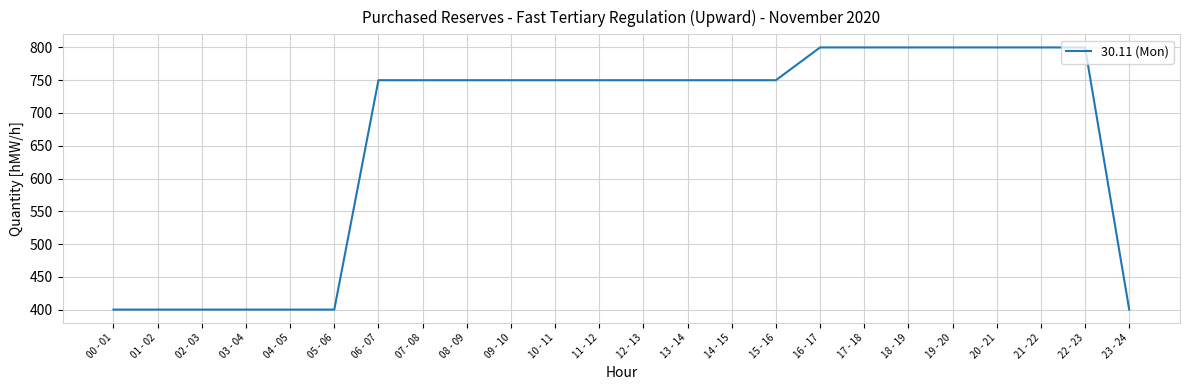

What is the minimum value shown in the chart?

400